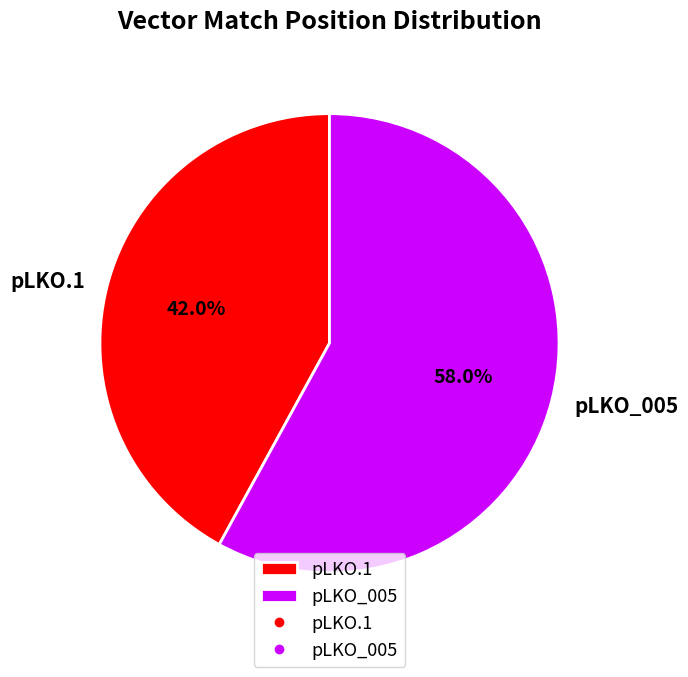

Does pLKO.1 account for over 50% of the chart?

No